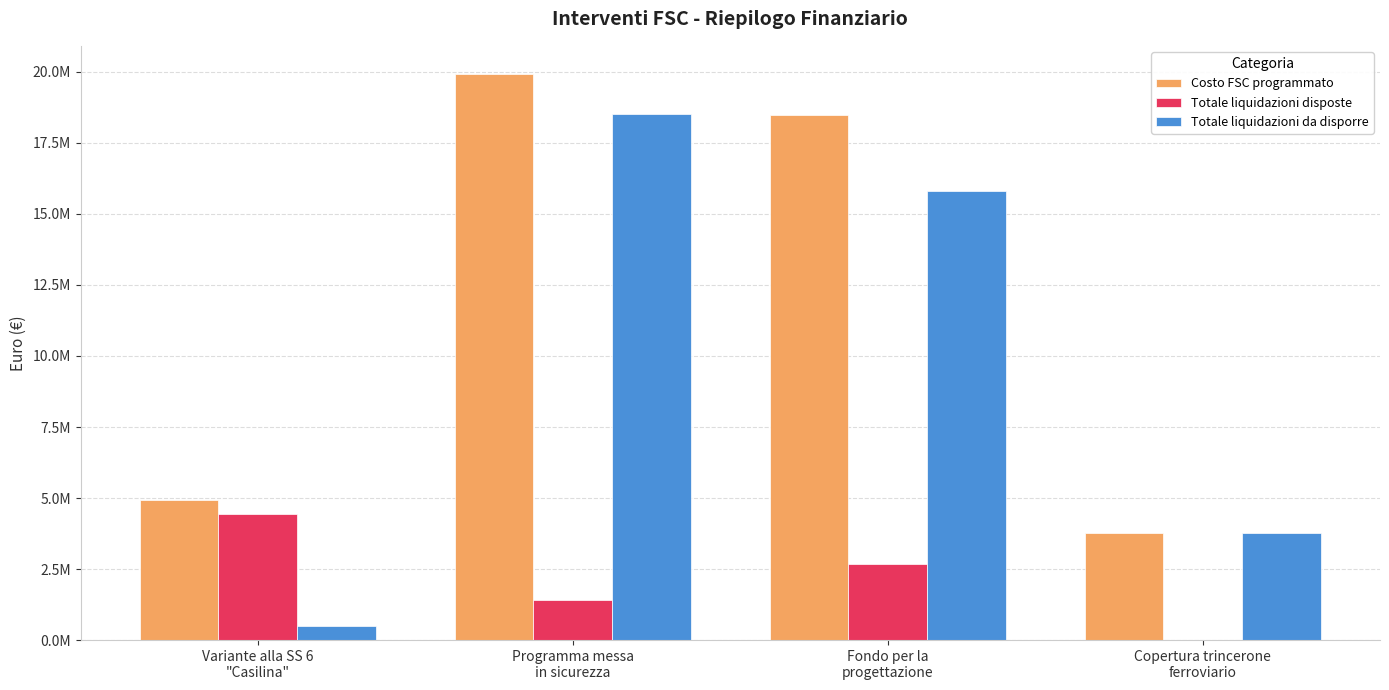

At which category is the sum across all series the highest?

Programma messa
in sicurezza